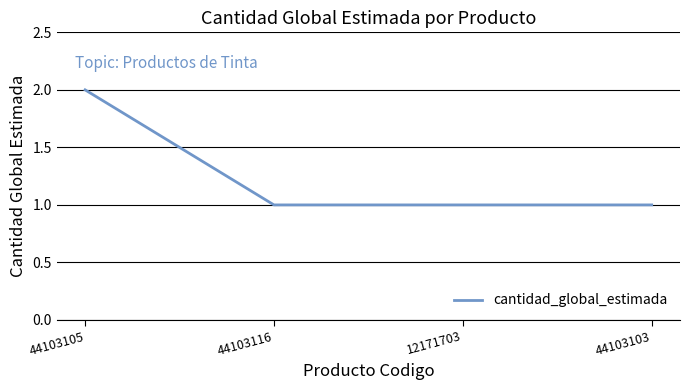

Reading left to right, extract all data points from this chart.

44103105=2	44103116=1	12171703=1	44103103=1